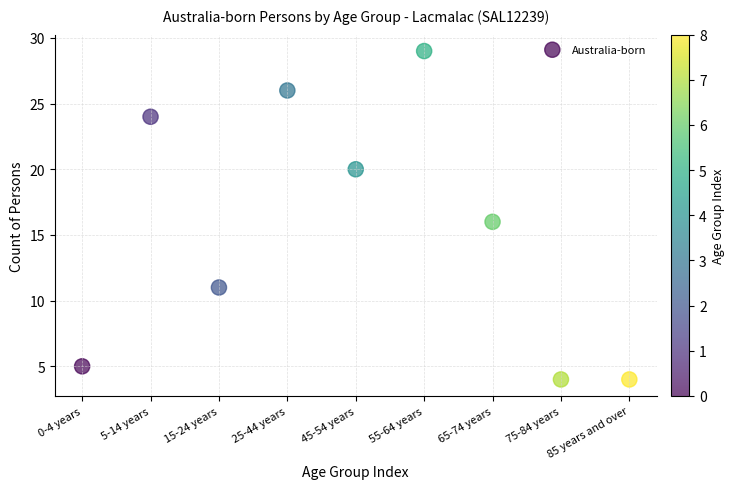

What is the range of Y values (max minus min)?

25